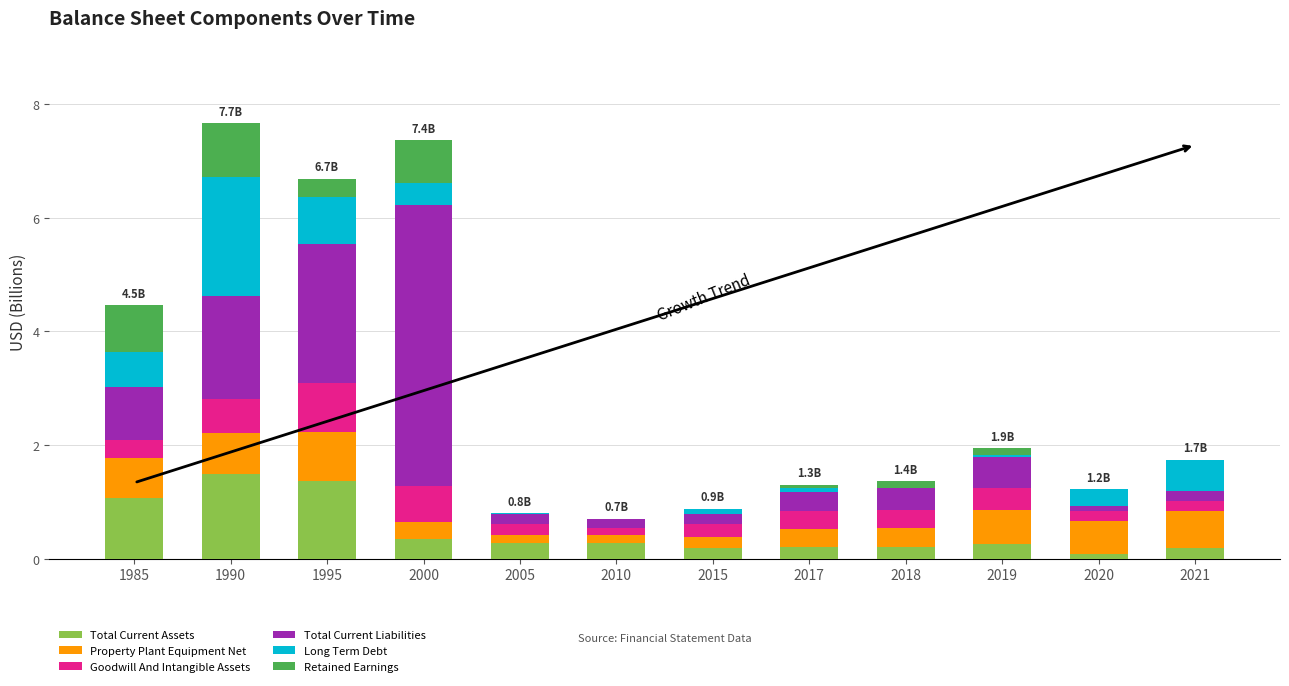

What is the total value across all series at 2000?

7.4